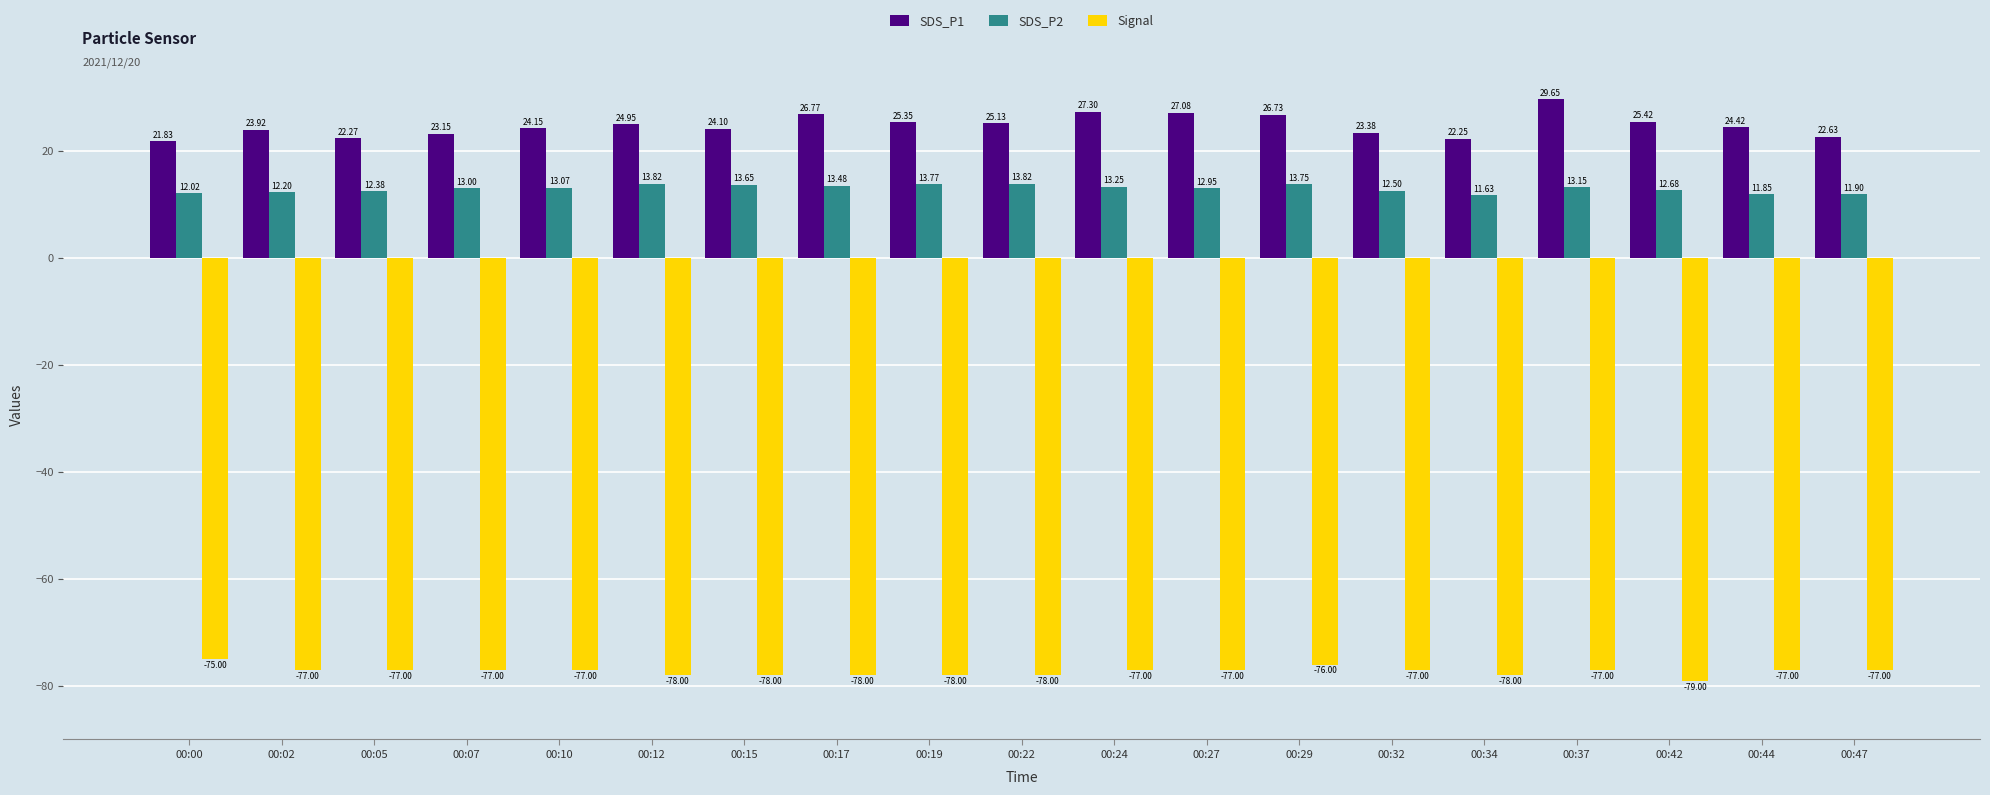

Read the SDS_P1 value at 00:19.

25.4